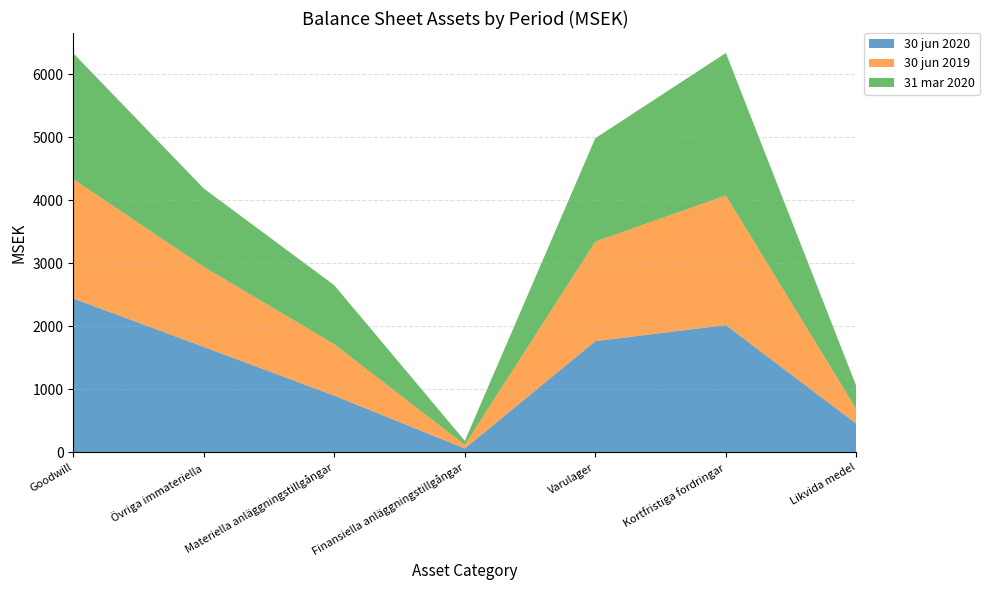

Reading left to right, list all the values displayed in this chart.

30 jun 2020: Goodwill=2442	Övriga immateriella=1673	Materiella anläggningstillgångar=900	Finansiella anläggningstillgångar=61	Varulager=1765	Kortfristiga fordringar=2020	Likvida medel=453
30 jun 2019: Goodwill=1896	Övriga immateriella=1272	Materiella anläggningstillgångar=816	Finansiella anläggningstillgångar=57	Varulager=1580	Kortfristiga fordringar=2058	Likvida medel=233
31 mar 2020: Goodwill=1997	Övriga immateriella=1243	Materiella anläggningstillgångar=936	Finansiella anläggningstillgångar=64	Varulager=1642	Kortfristiga fordringar=2261	Likvida medel=363